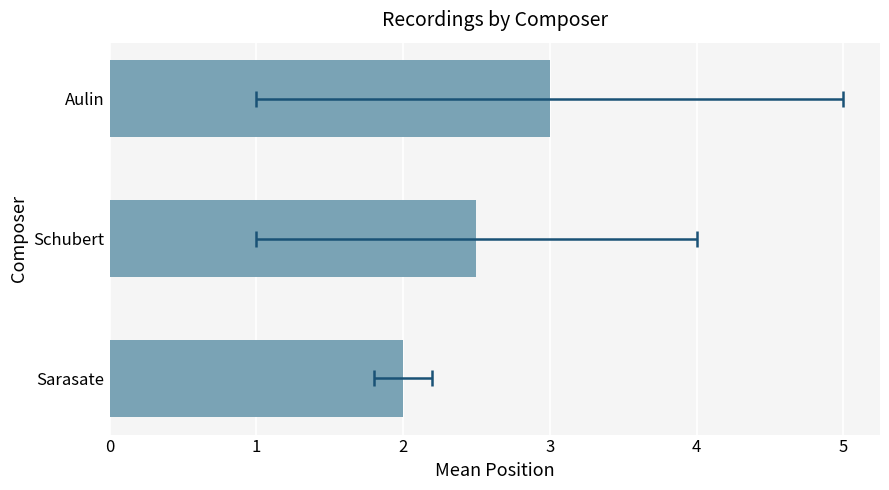

How many values are between 2 and 3?

3